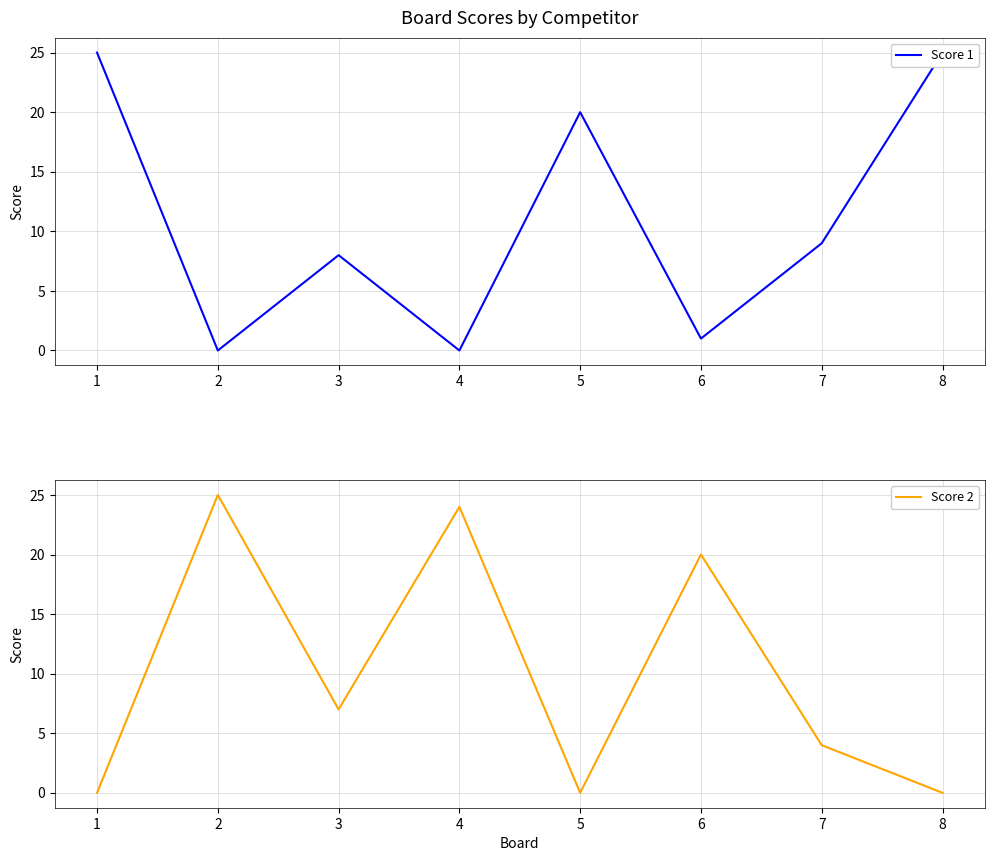

Where is the first local minimum for Score 2?

3